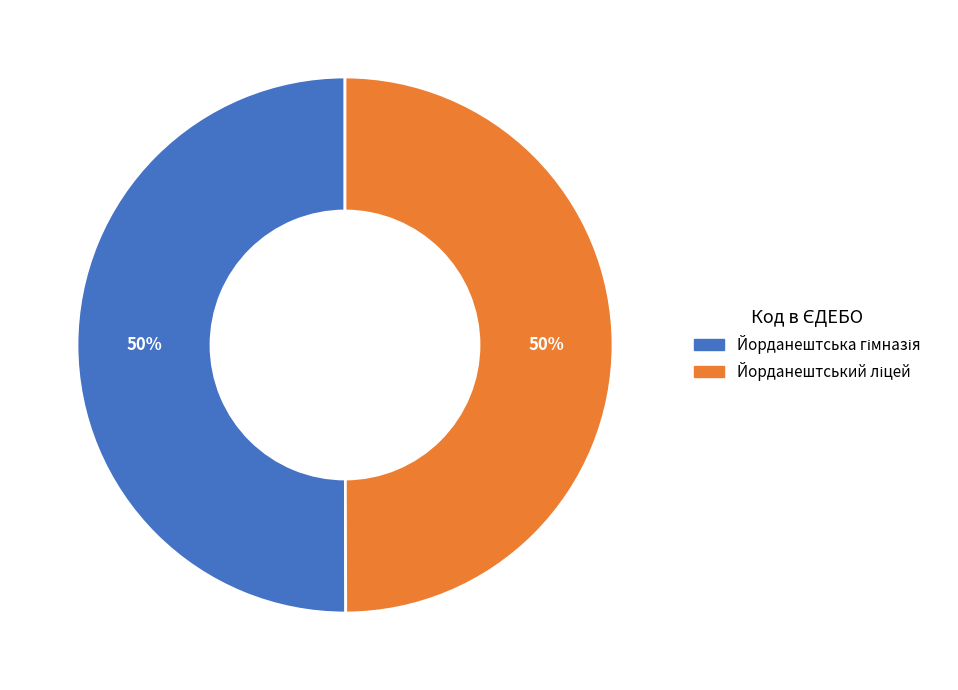

To the nearest percent, what is the average slice percentage?

50%